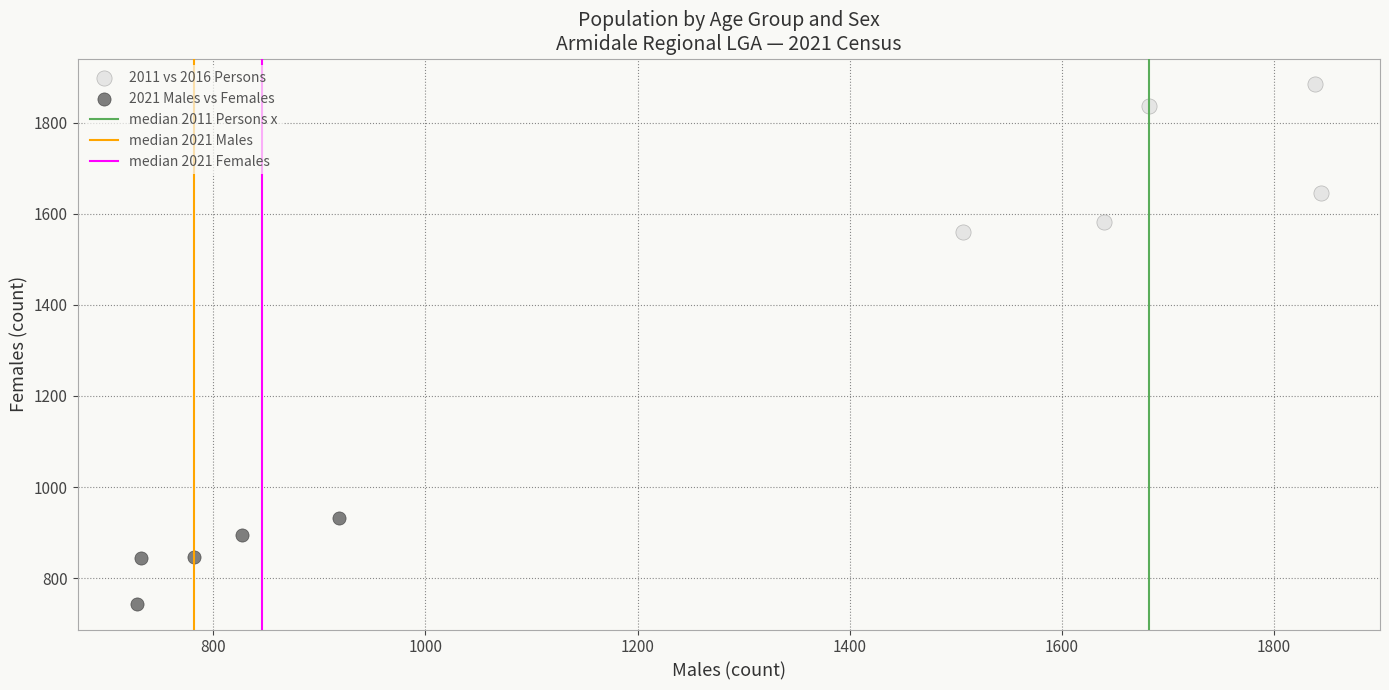

Which series reaches the minimum Y coordinate?

2021 Males vs Females